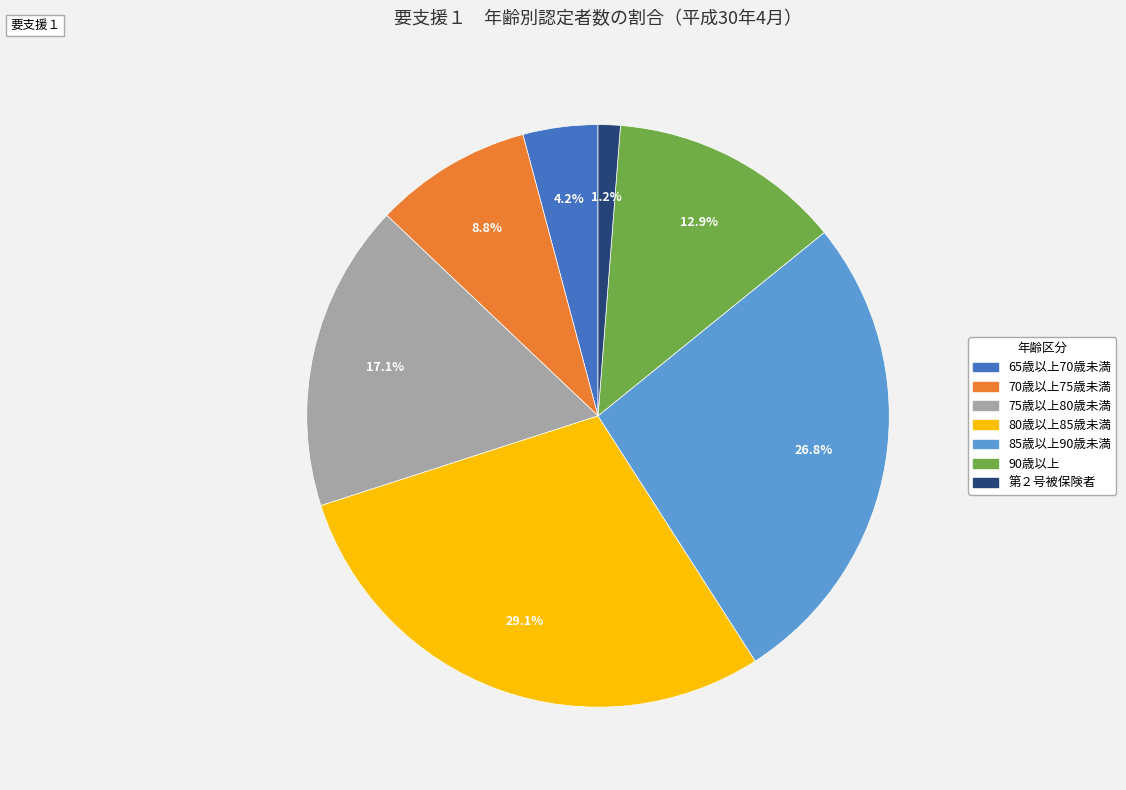

Rank the categories by value from lowest to highest.

第２号被保険者, 65歳以上70歳未満, 70歳以上75歳未満, 90歳以上, 75歳以上80歳未満, 85歳以上90歳未満, 80歳以上85歳未満